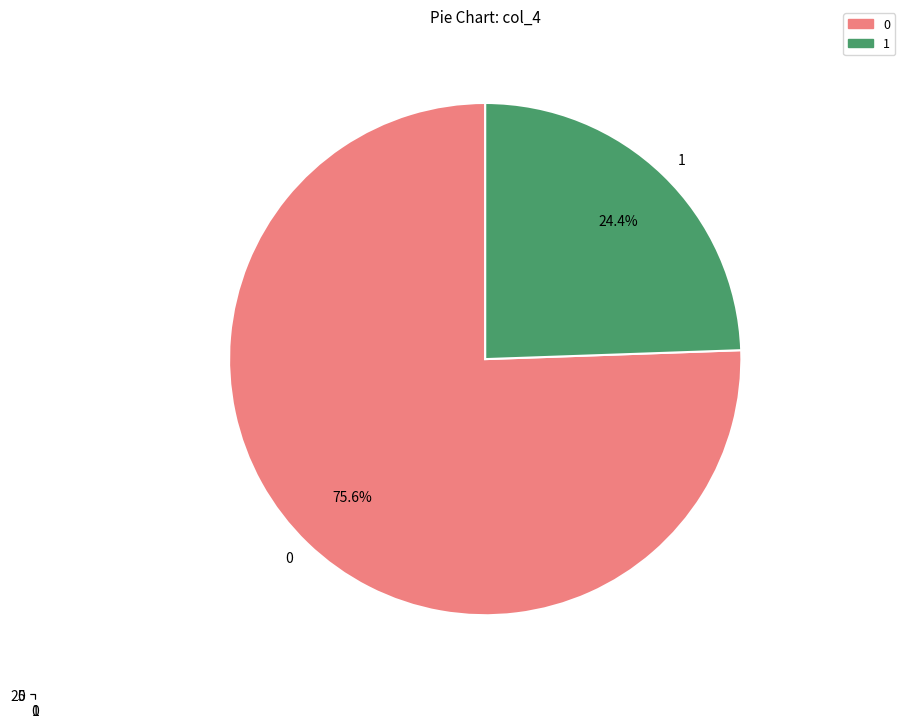

Which slice is the smallest?

1